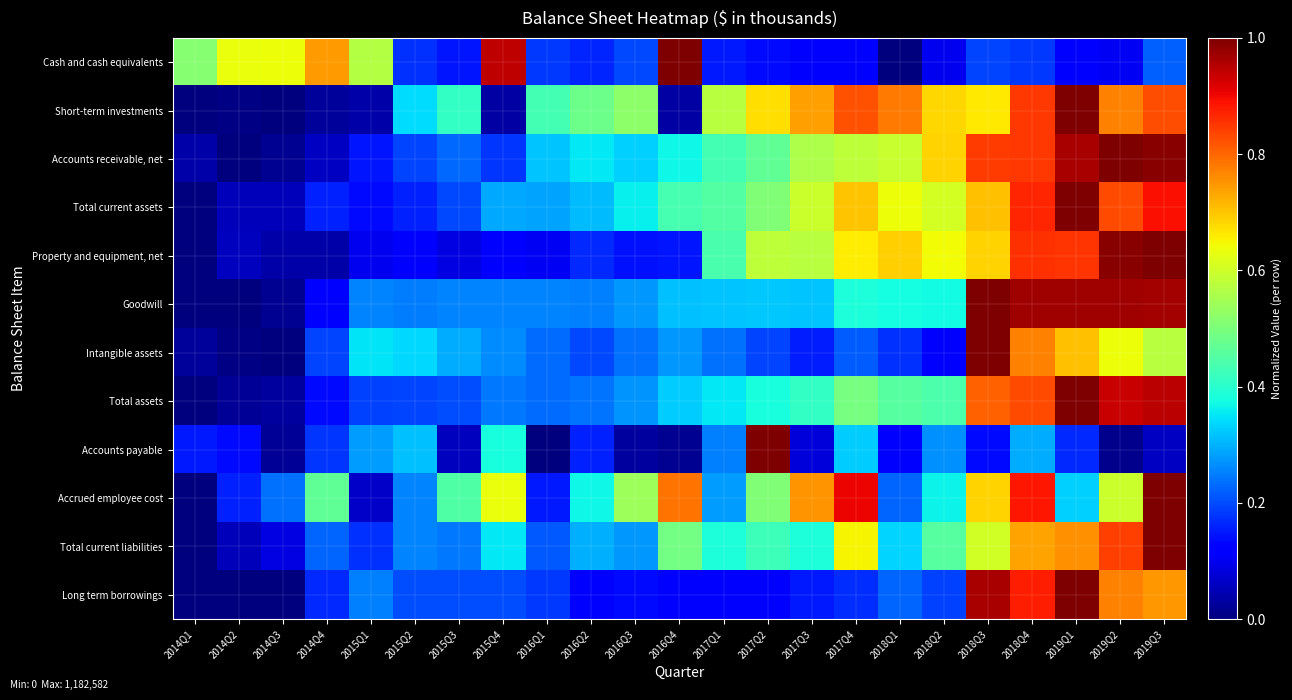

What is the spread (max minus min) of values at 2014Q3?

0.6